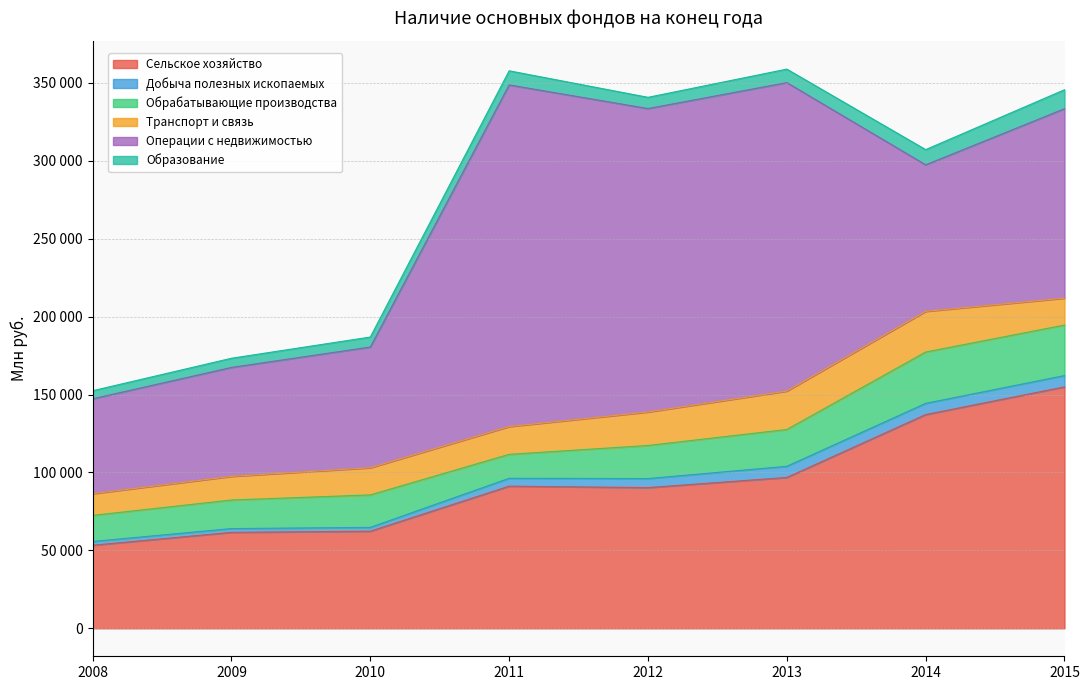

Between 2014 and 2010, which is larger?

2014